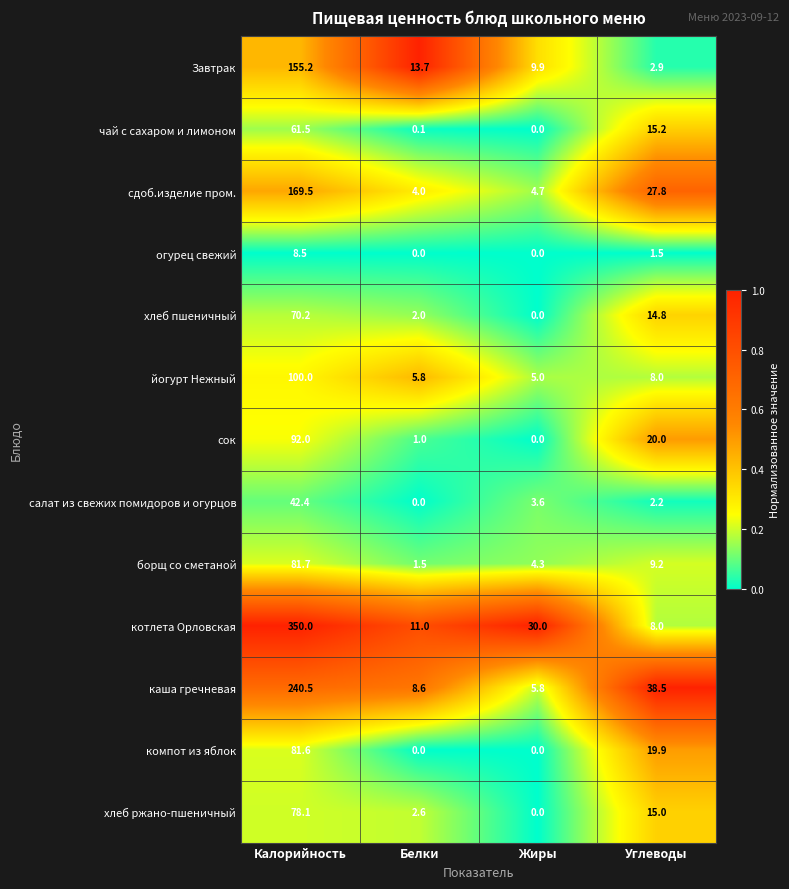

The борщ со сметаной series shows 4.3 at Жиры. True or false?

True